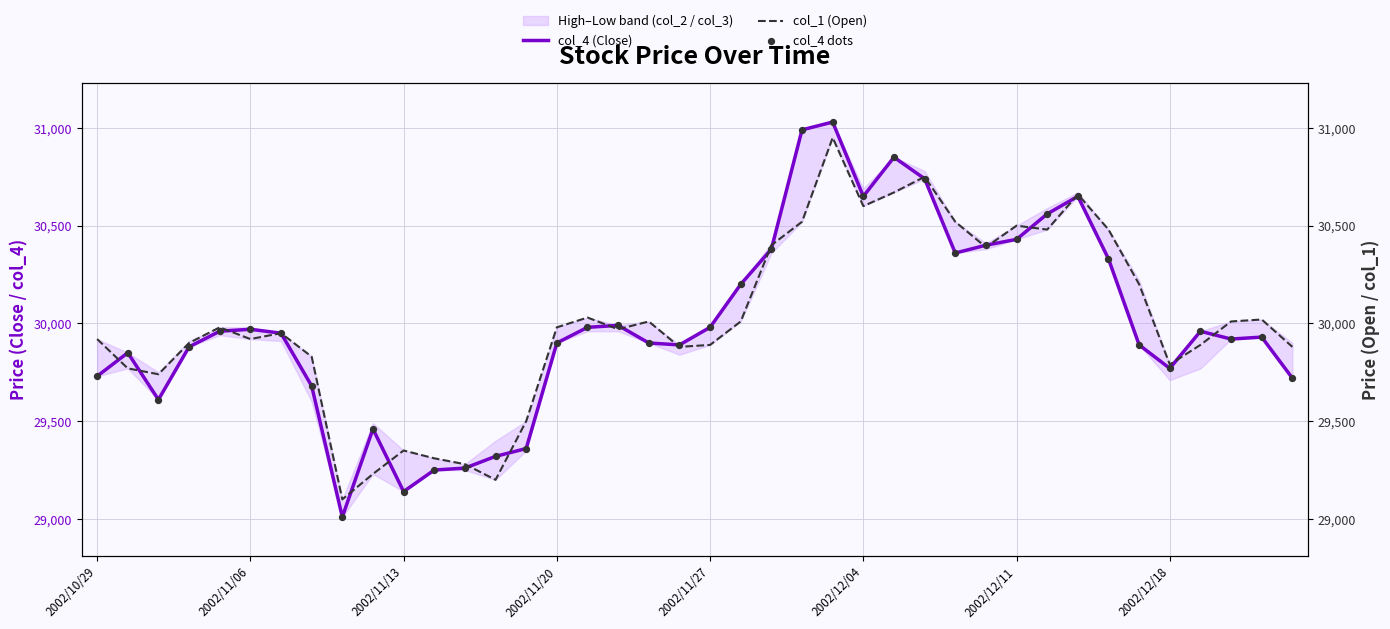

At how many categories does at least one series exceed 29882?

28